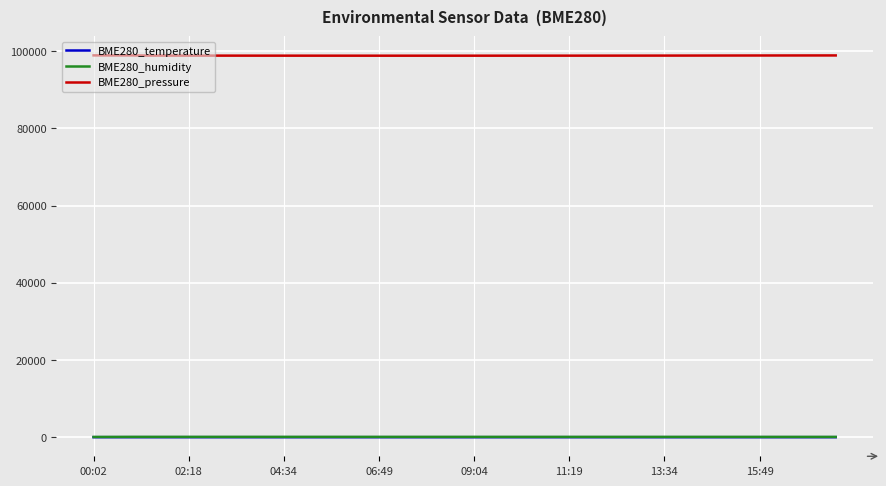

Which series has the largest range (max minus min)?

BME280_pressure